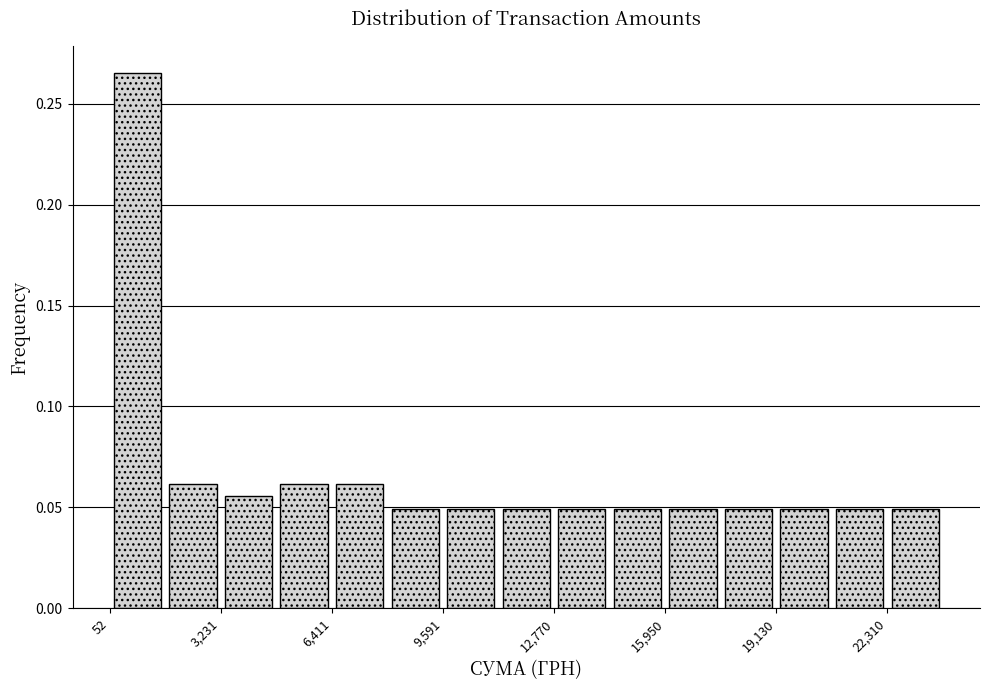

Read against the x-axis, roughly where is the centre of the tallest bar?

1000